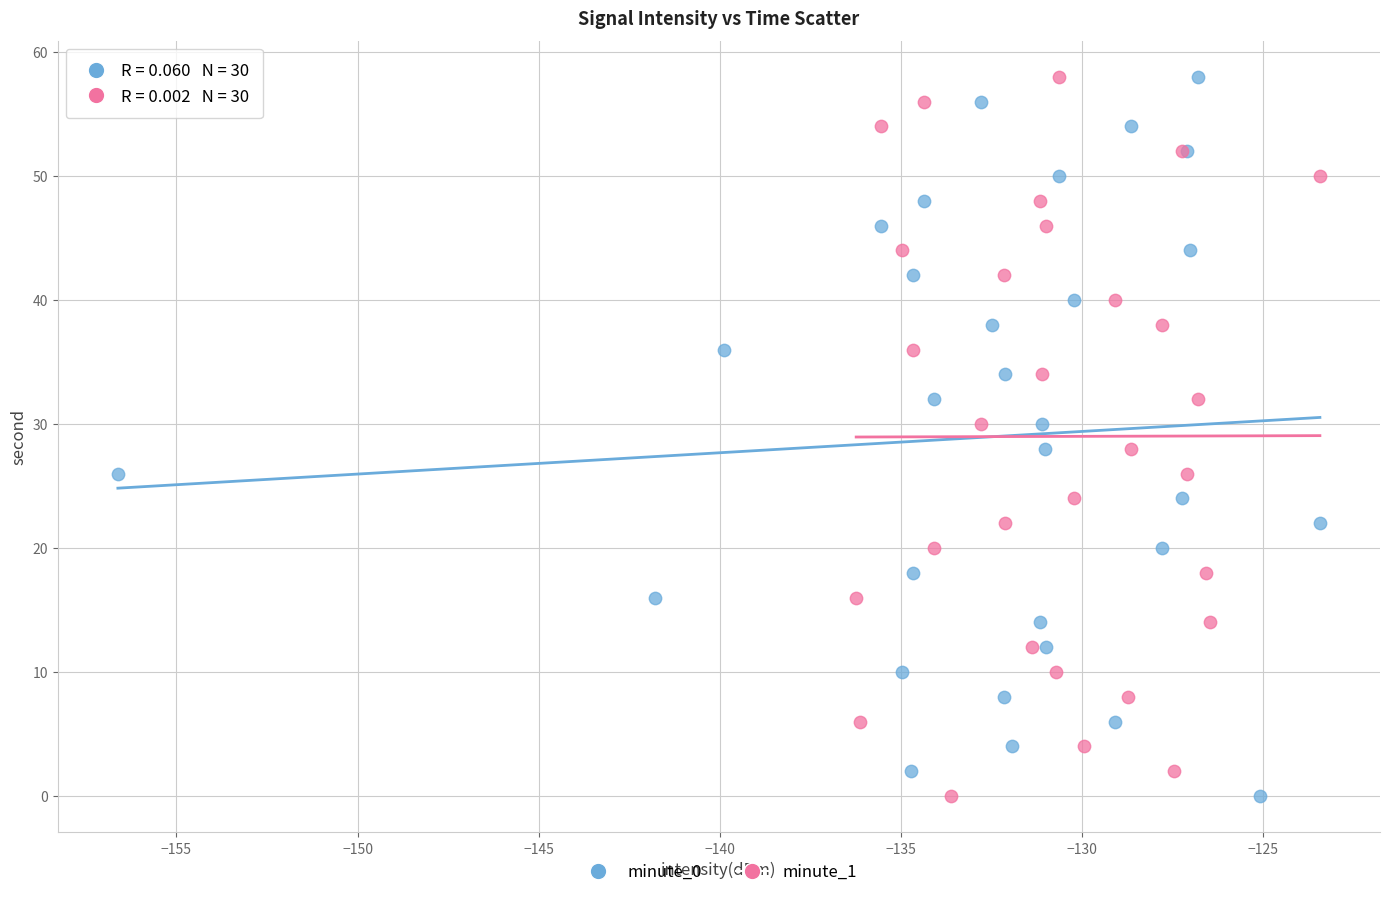

What are all the series names shown in the legend?

minute_0, minute_1